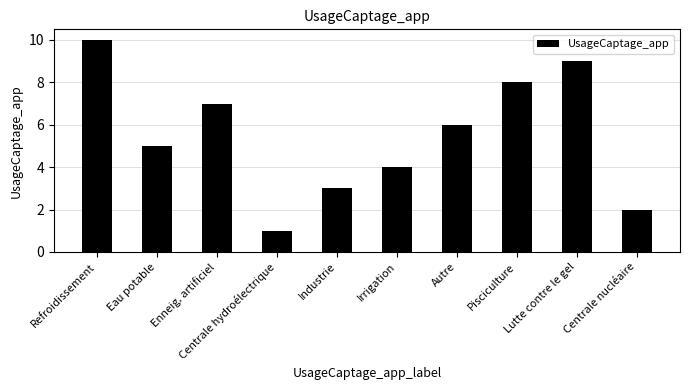

How many bars are there in total?

10